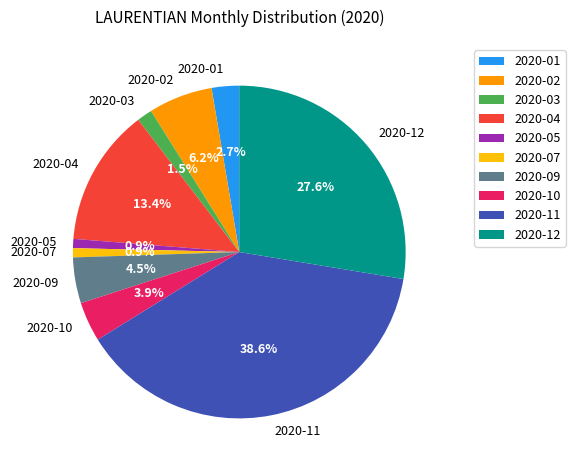

Do 2020-02 and 2020-04 together represent more than half of the pie?

No